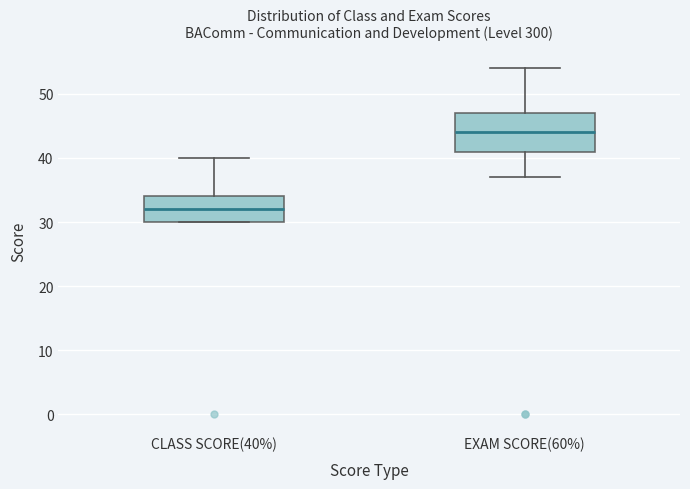

Reading left to right, transcribe this box plot: for each box, give where its median line is, the range the box spans, and where its two whiskers end, as read against the y-axis. The values are not printed on the chart, so give them approximately, as read against the axis.

CLASS SCORE(40%): median 32, box 30 to 34, whiskers 30 to 40
EXAM SCORE(60%): median 44, box 41 to 47, whiskers 37 to 54